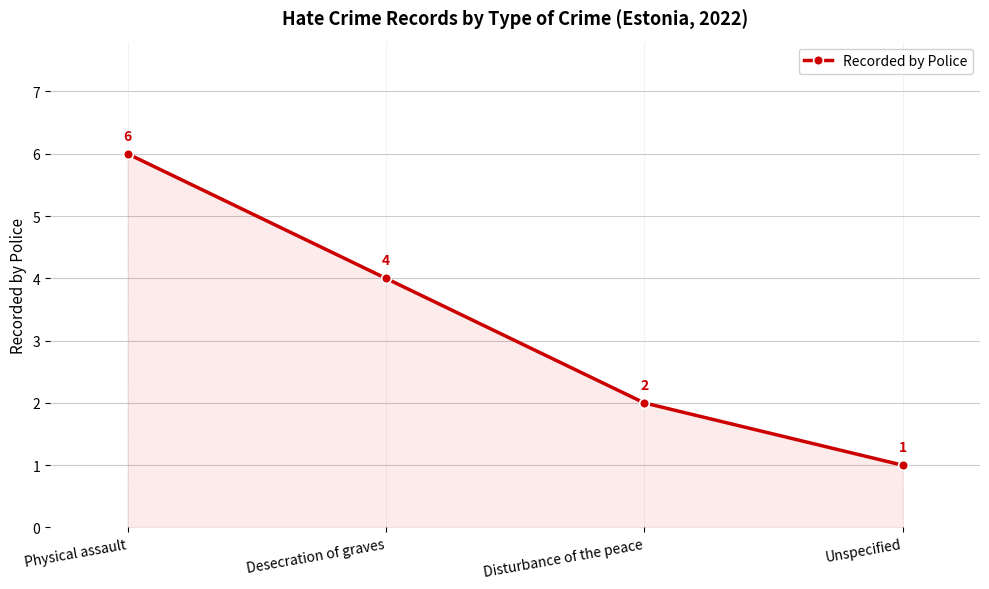

What is the difference between the values at Unspecified and Physical assault?

5